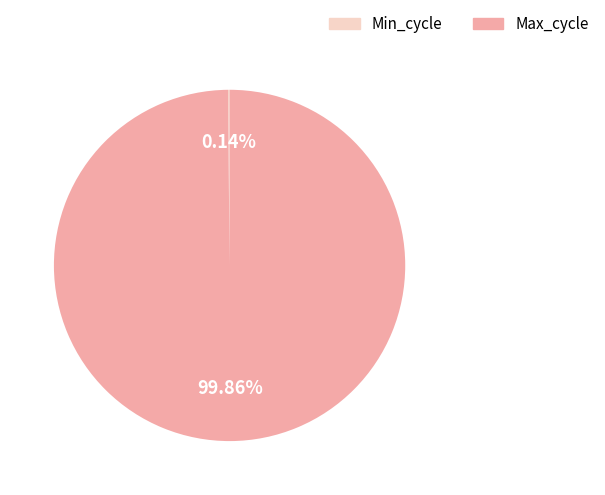

Is there any slice that represents more than half of the pie?

Yes